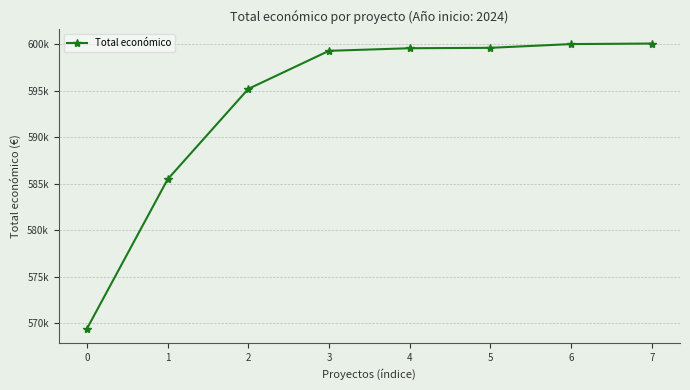

What is the ratio of the value at 5 to the value at 2?

1.0